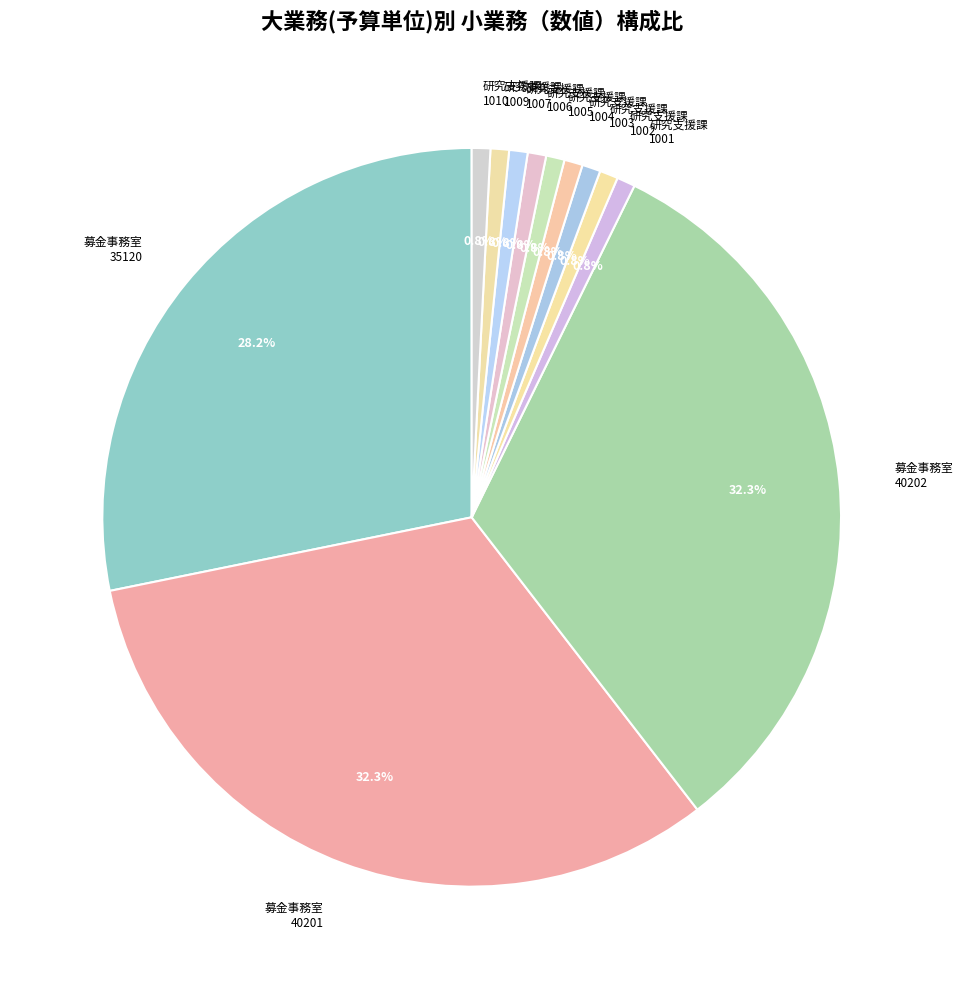

Between 研究支援課 1002 and 募金事務室 35120, which is larger?

募金事務室 35120